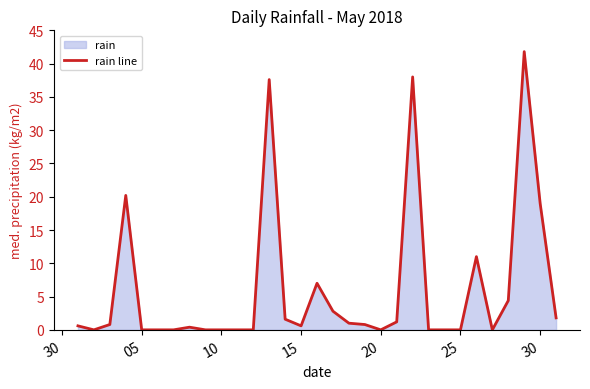

Between 05 and 20, which is larger?

20